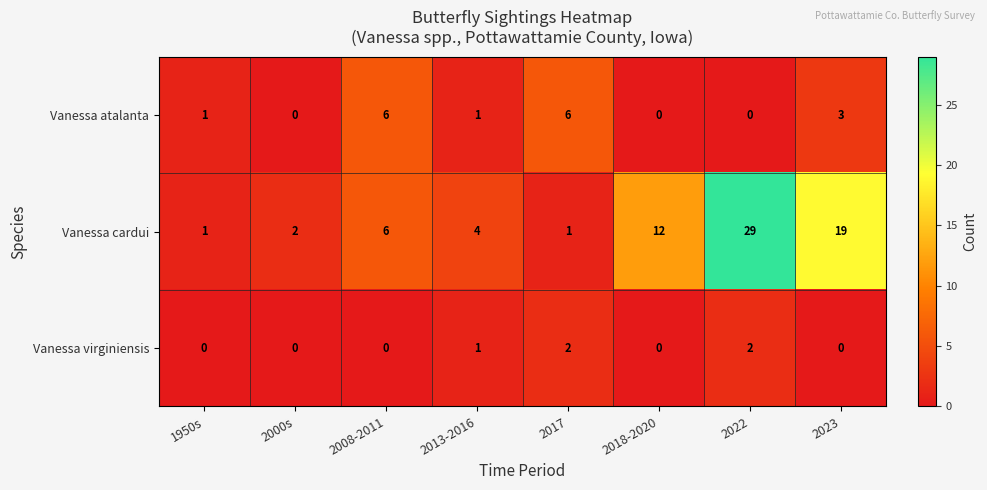

Where is Vanessa virginiensis nearest to the value 1?

2013-2016